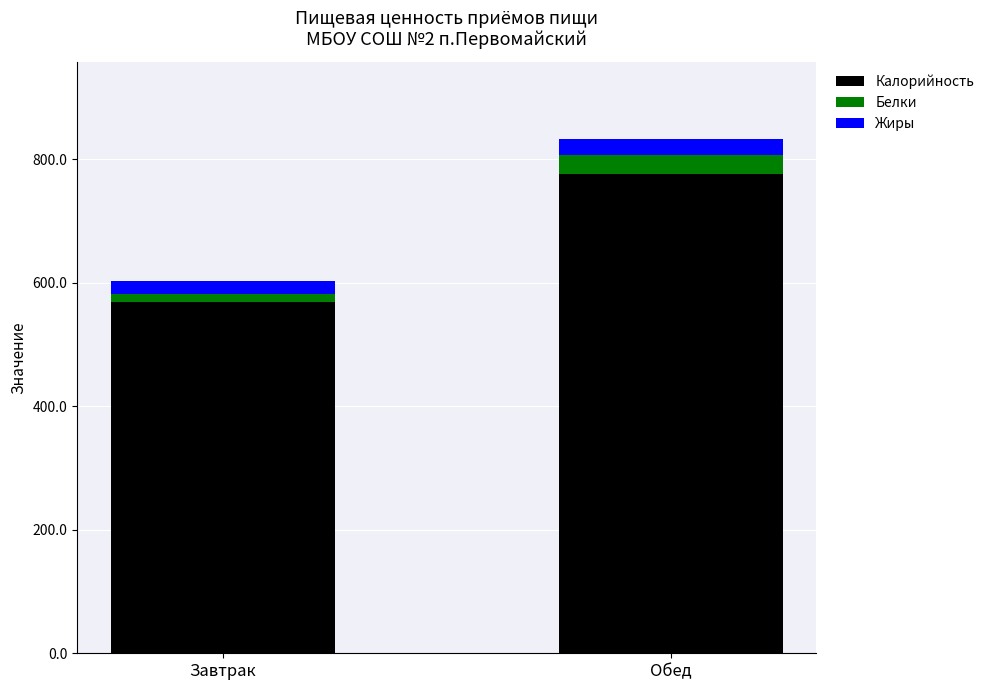

At which label is Калорийность closest to 673?

Завтрак